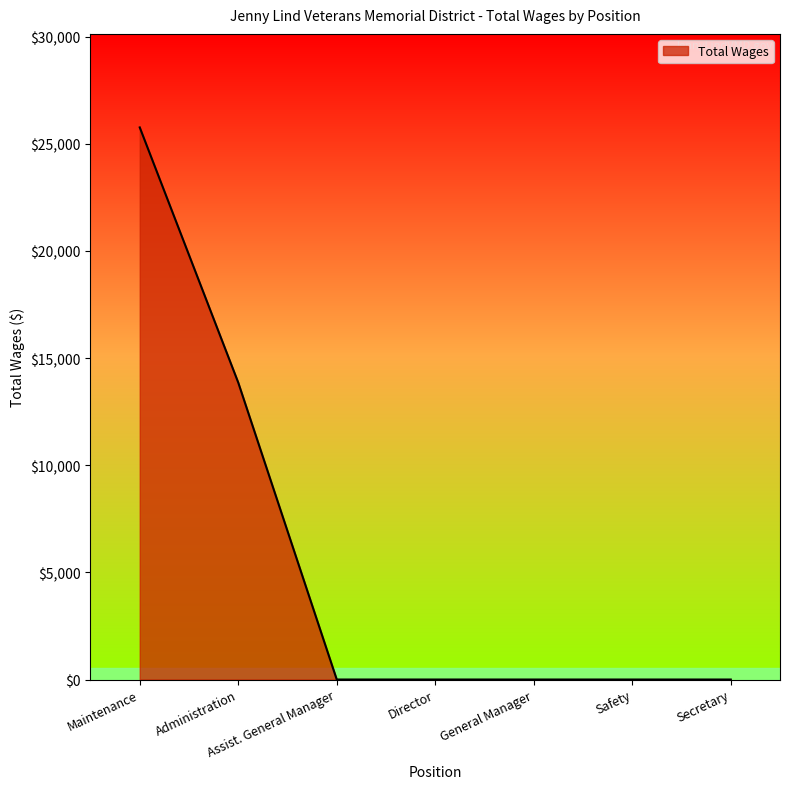

What is the greatest value displayed?

25768